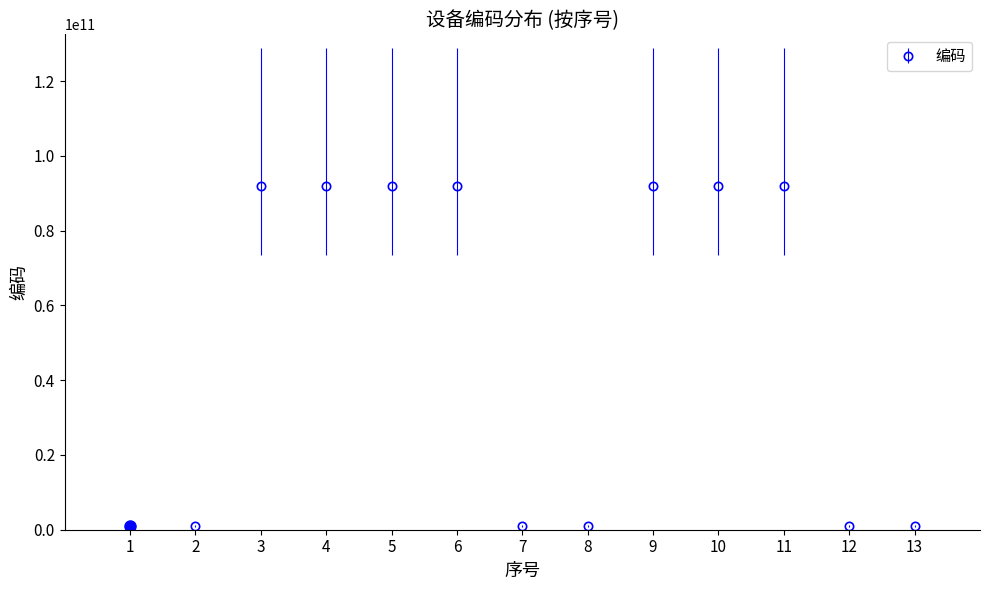

What is the difference between the maximum and minimum values?

91083010154